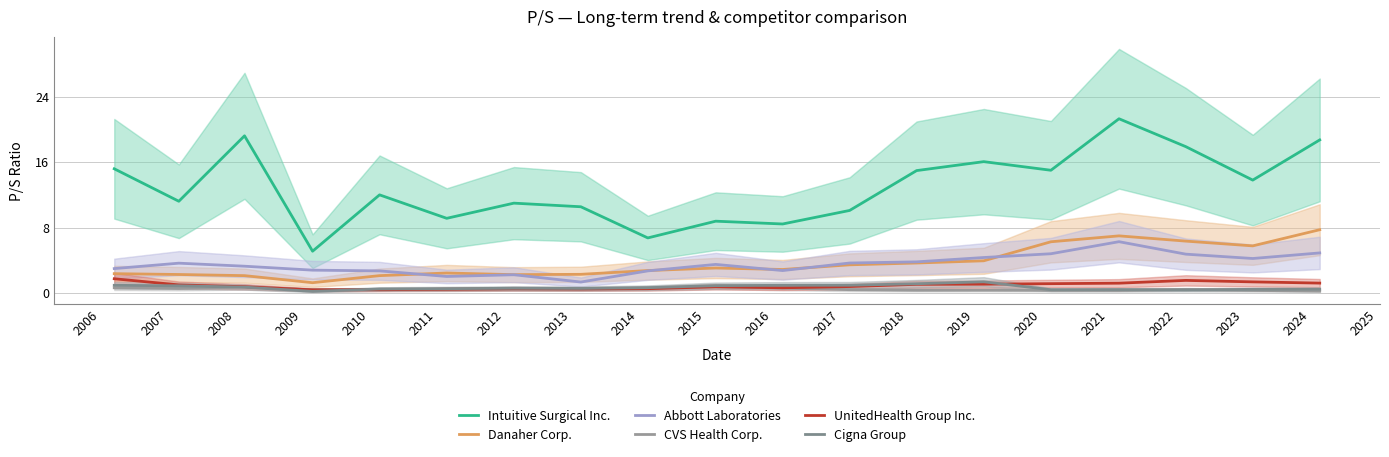

What are all the series names shown in the legend?

Intuitive Surgical Inc., Danaher Corp., Abbott Laboratories, CVS Health Corp., UnitedHealth Group Inc., Cigna Group